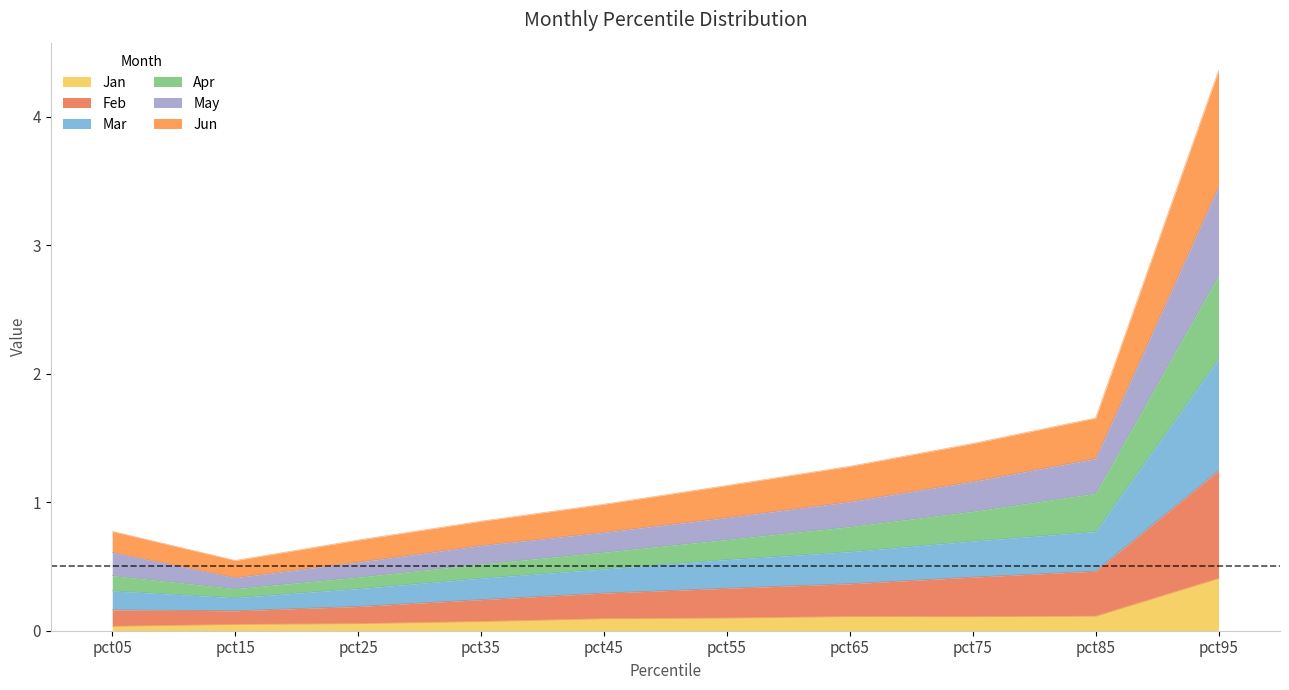

Is it true that Jan equals 0.1 at pct85?

True